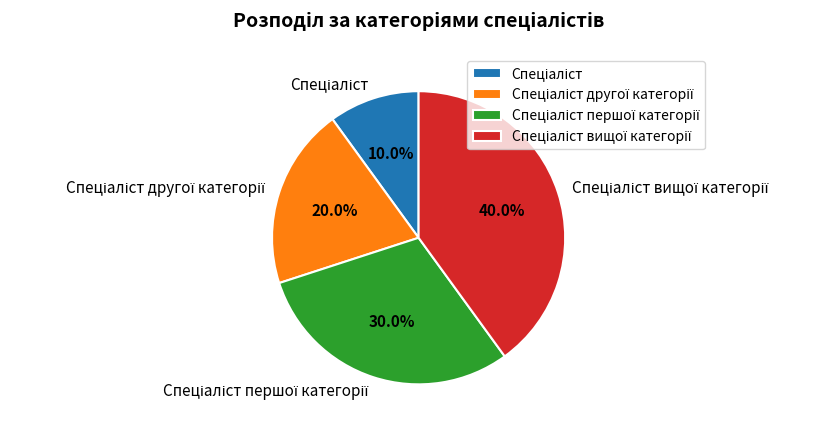

Is there any slice that represents more than half of the pie?

No